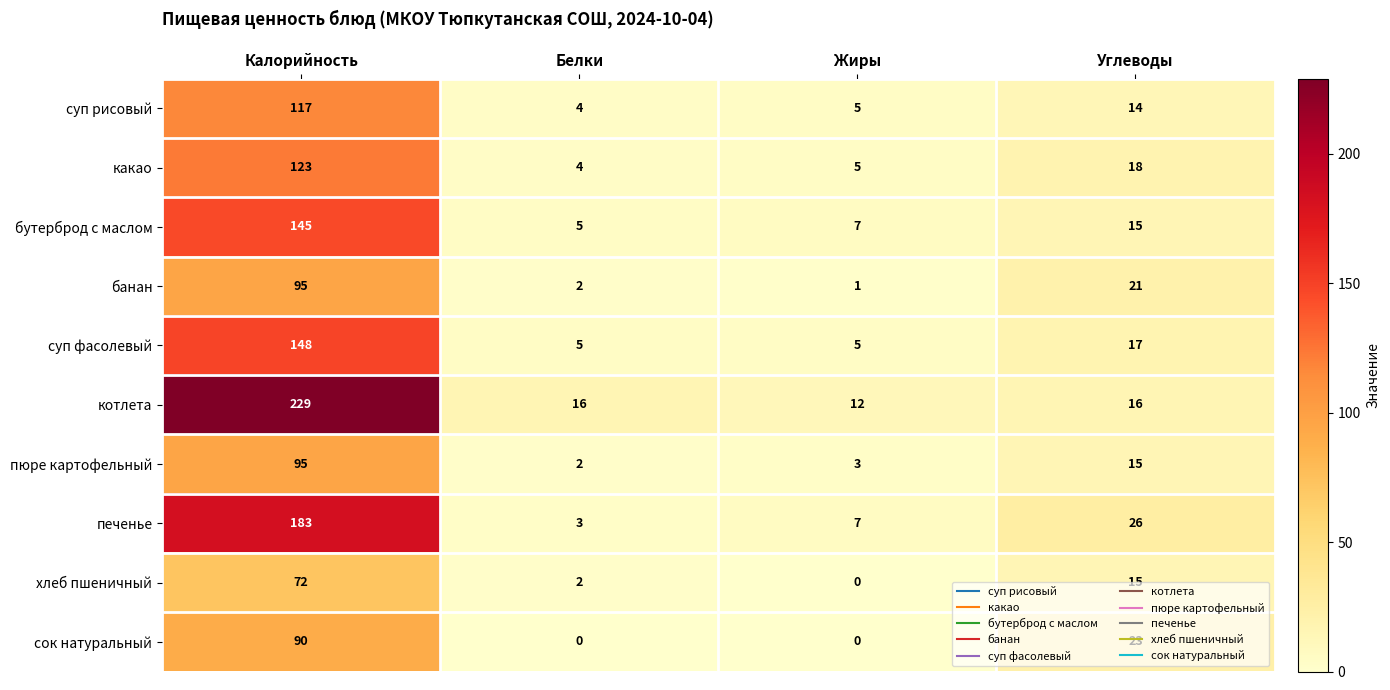

Rank the categories by какао value from lowest to highest.

Белки, Жиры, Углеводы, Калорийность